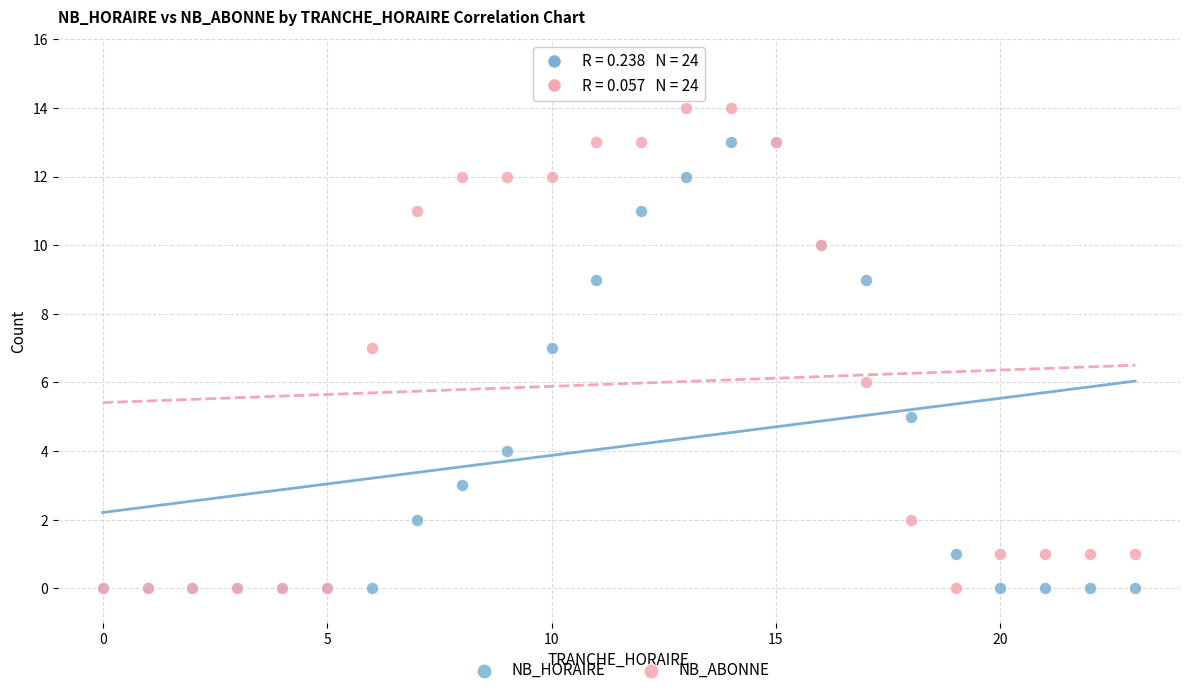

What are all the series names shown in the legend?

NB_HORAIRE, NB_ABONNE